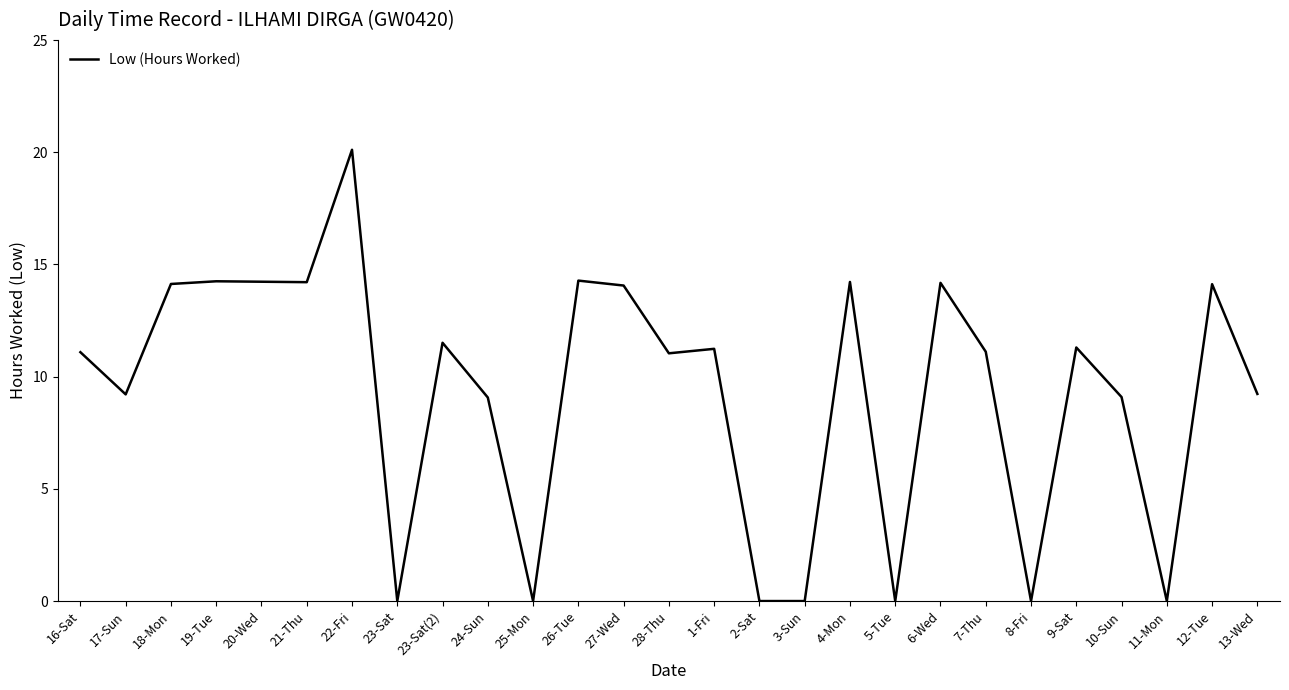

Between 22-Fri and 4-Mon, which is larger?

22-Fri